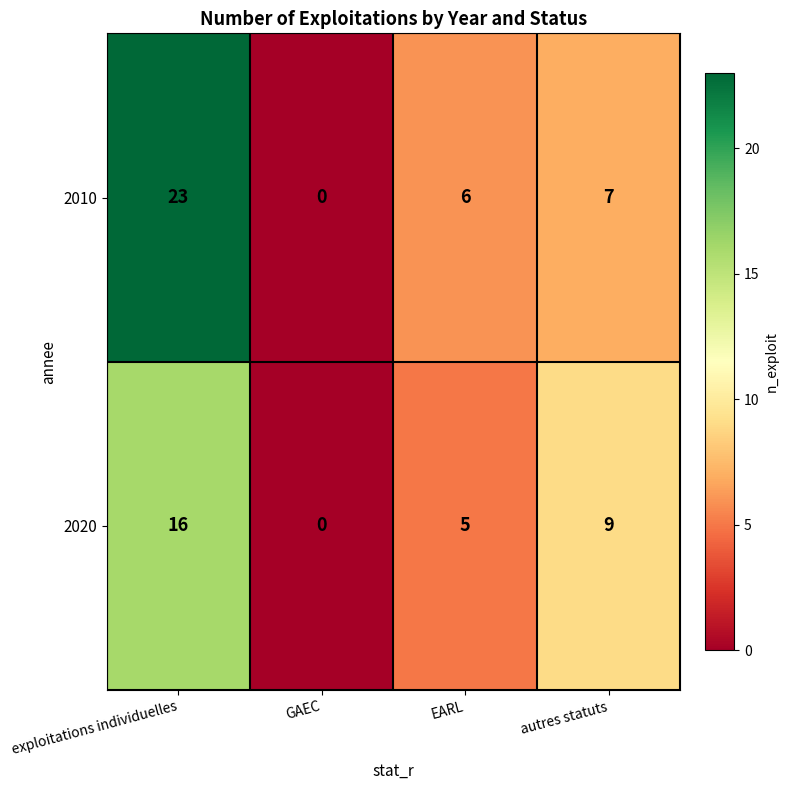

The 2010 series shows 6 at EARL. True or false?

True